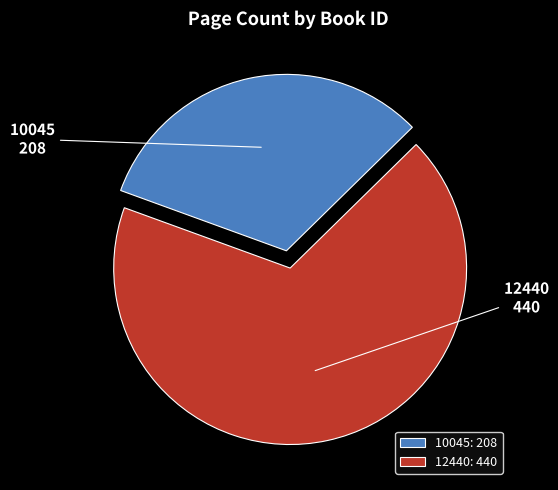

What is the smallest slice in the pie chart?

10045